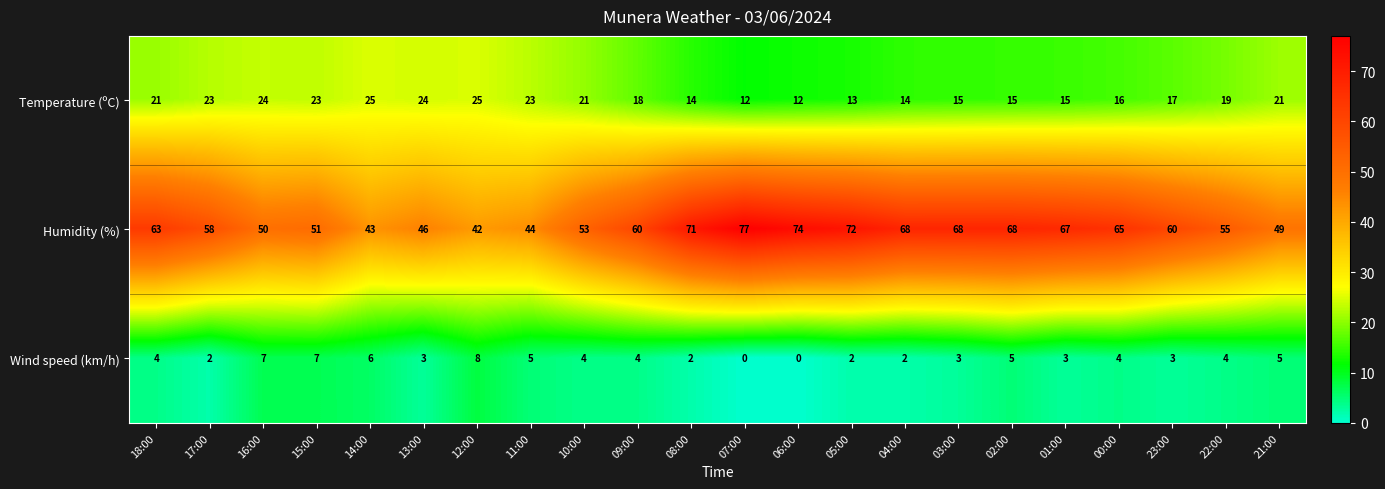

At which label is Temperature (ºC) closest to 18?

09:00